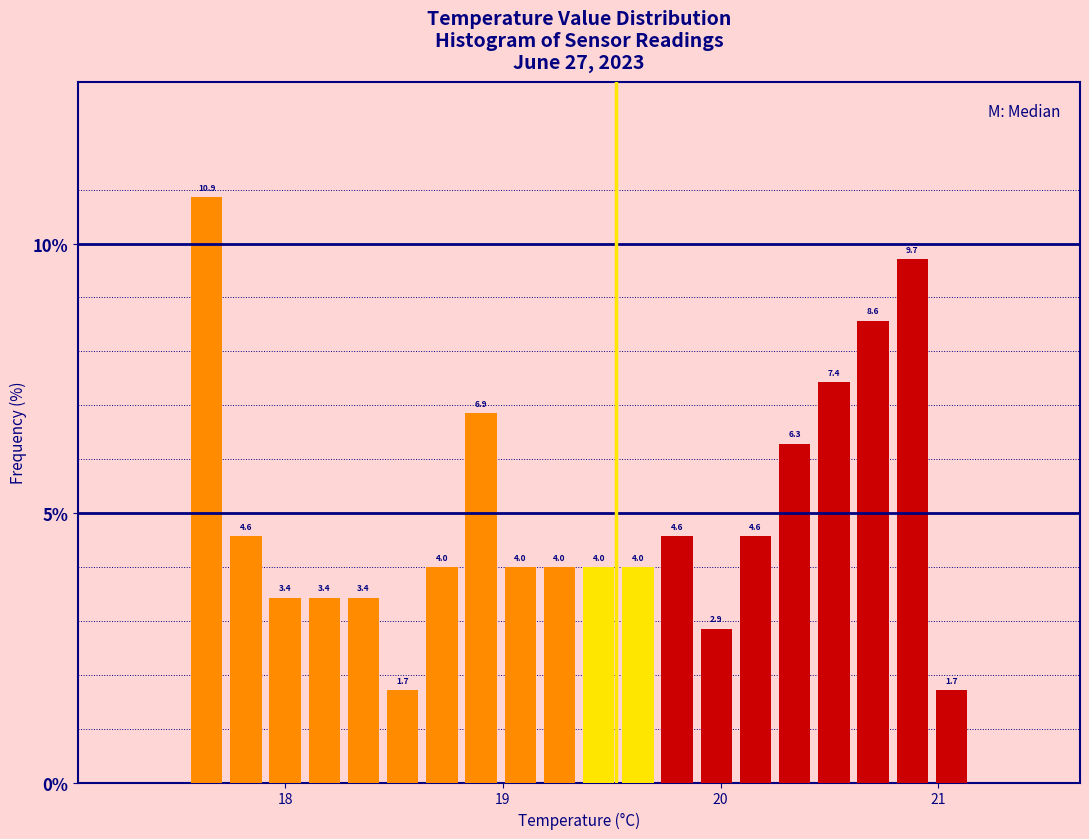

Around what value on the x-axis is the tallest bar? Give the approximate position of its centre, as read against the axis.

17.6